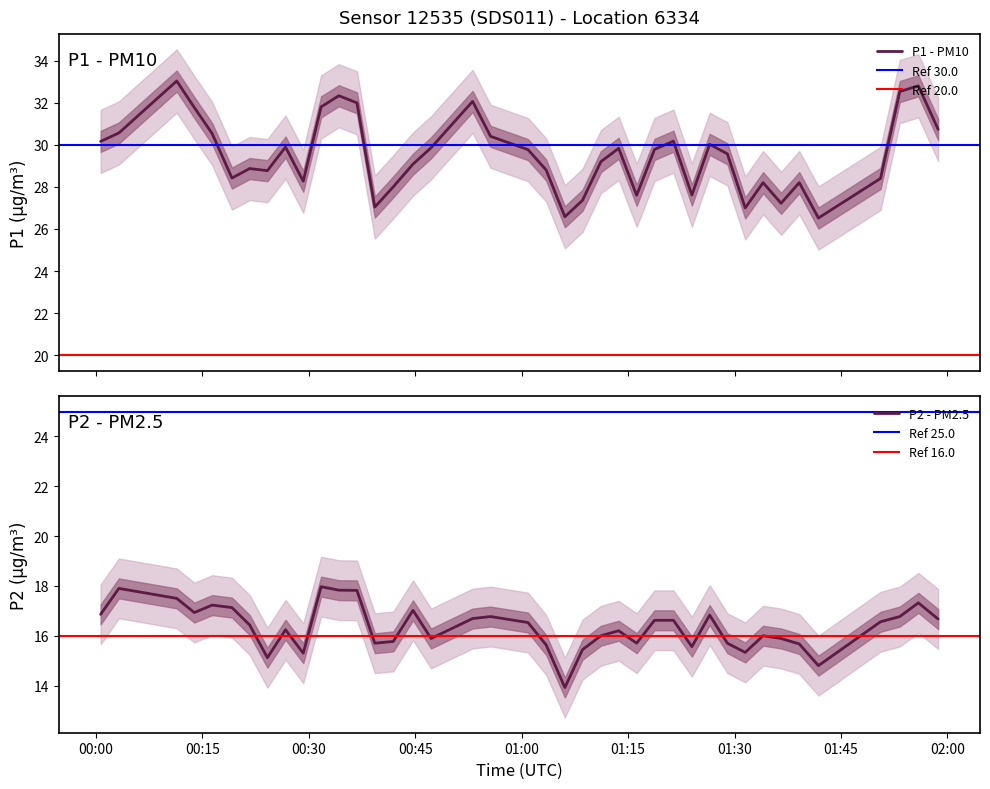

How many data points does each series have?

40